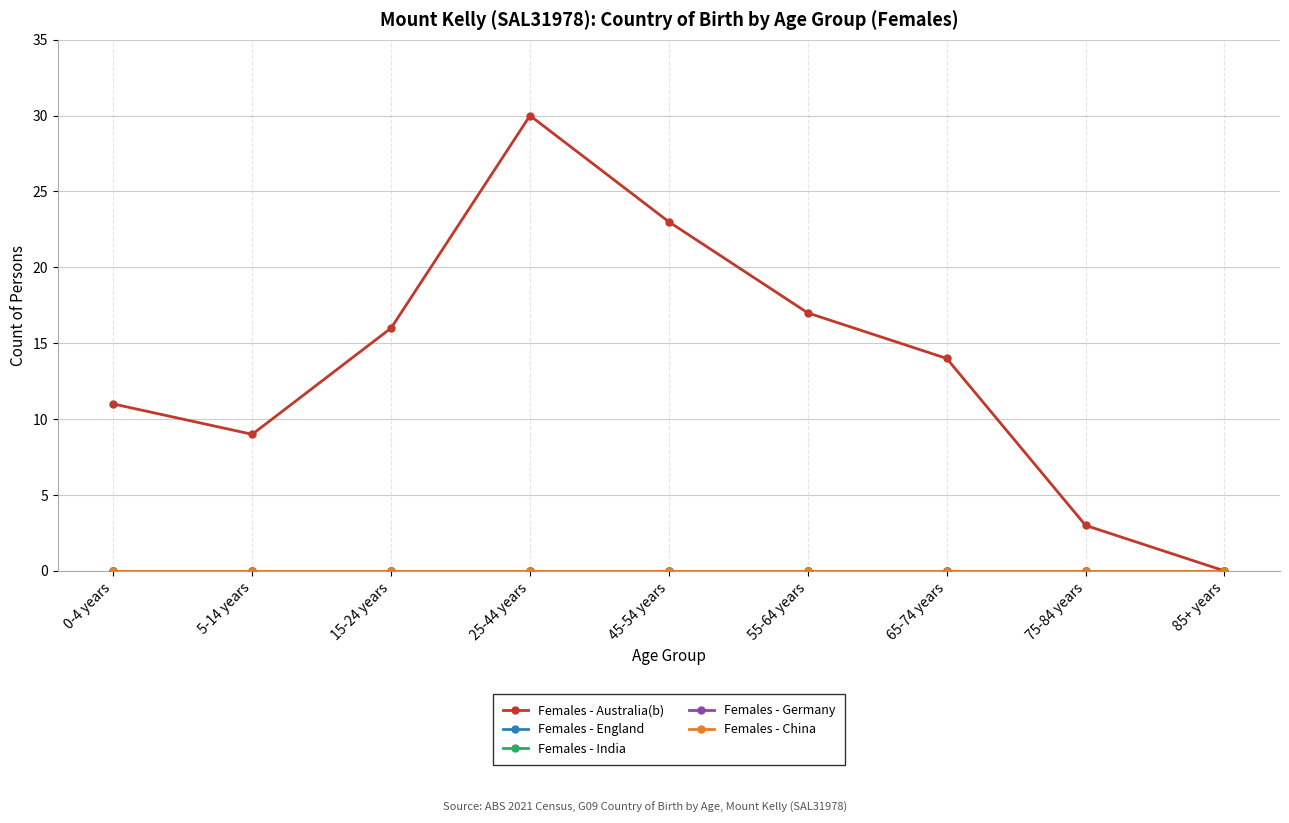

Is this an area chart (filled region under the line)?

No